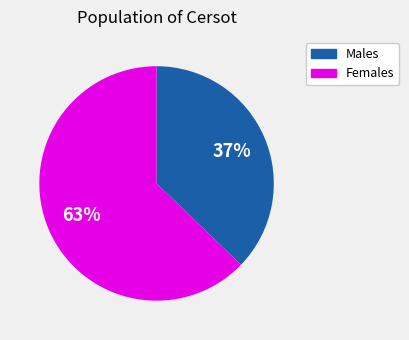

To the nearest percent, what is the difference between the largest and smallest slice percentages?

26%